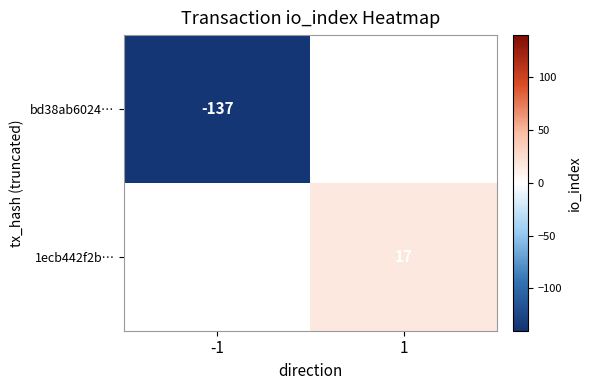

The bd38ab6024… series shows -137 at -1. True or false?

True